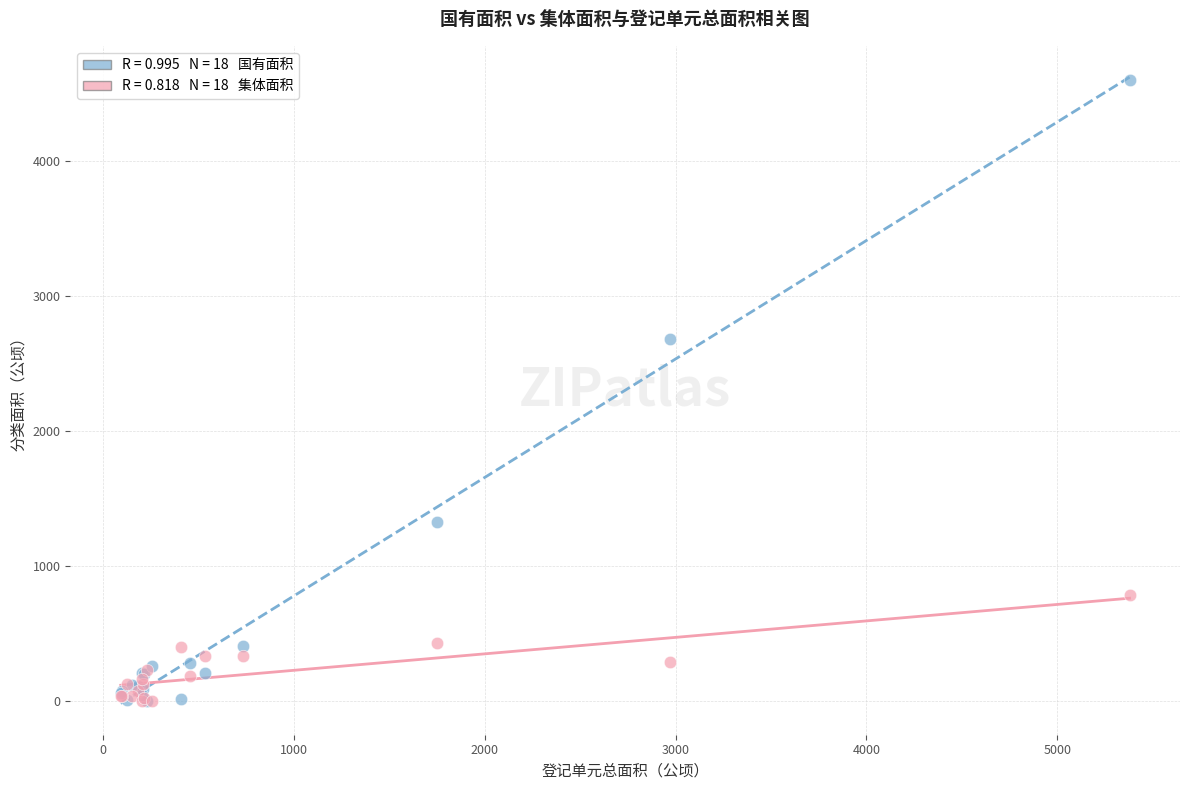

Across all series, what Y value is closest to 2298?

2681.8